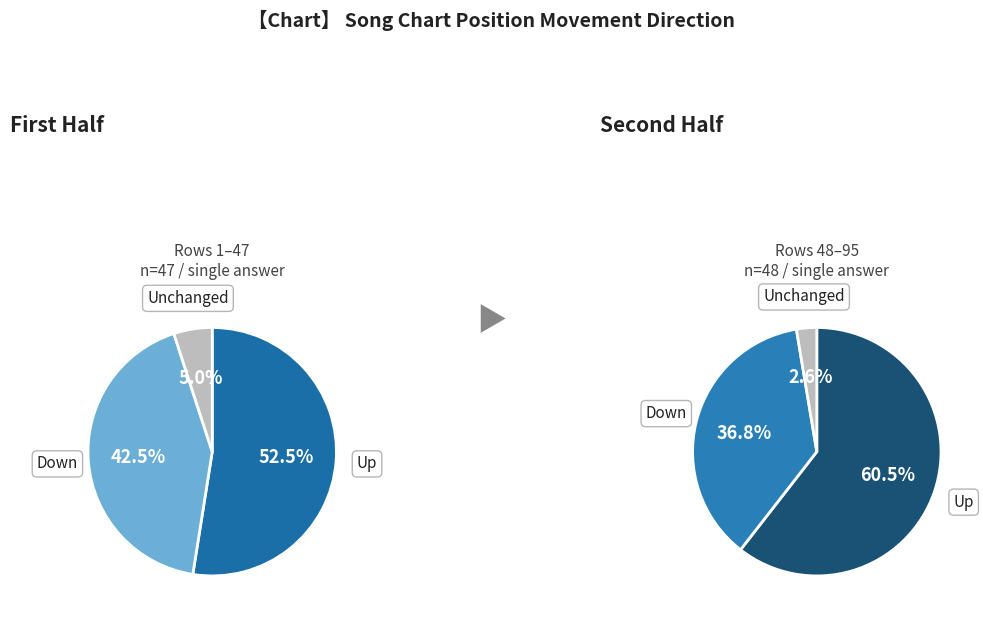

What is the ratio of the value at - to the value at down?

0.1